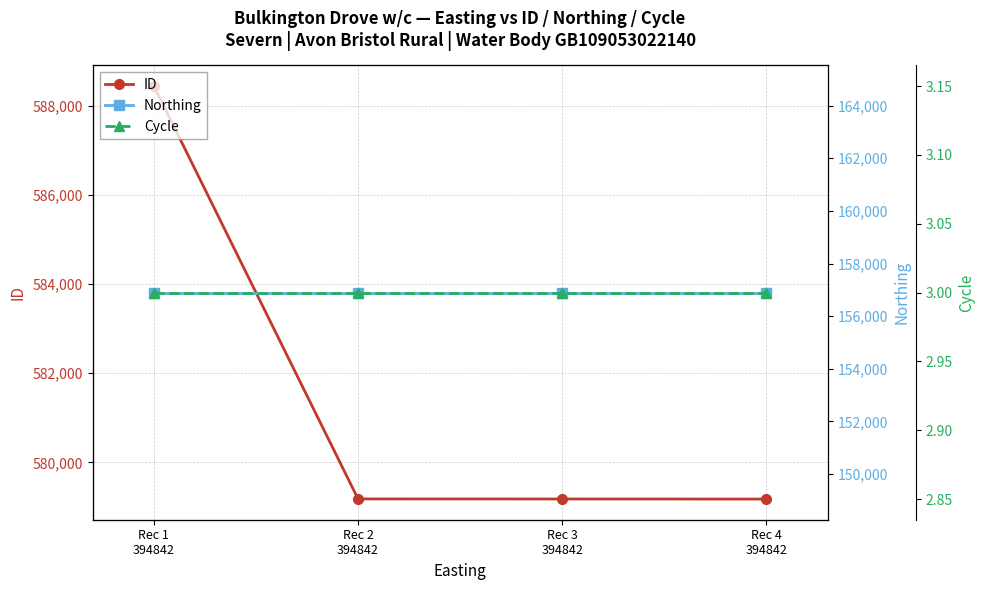

Where does the ID series first go above 579178?

Rec 1
394842